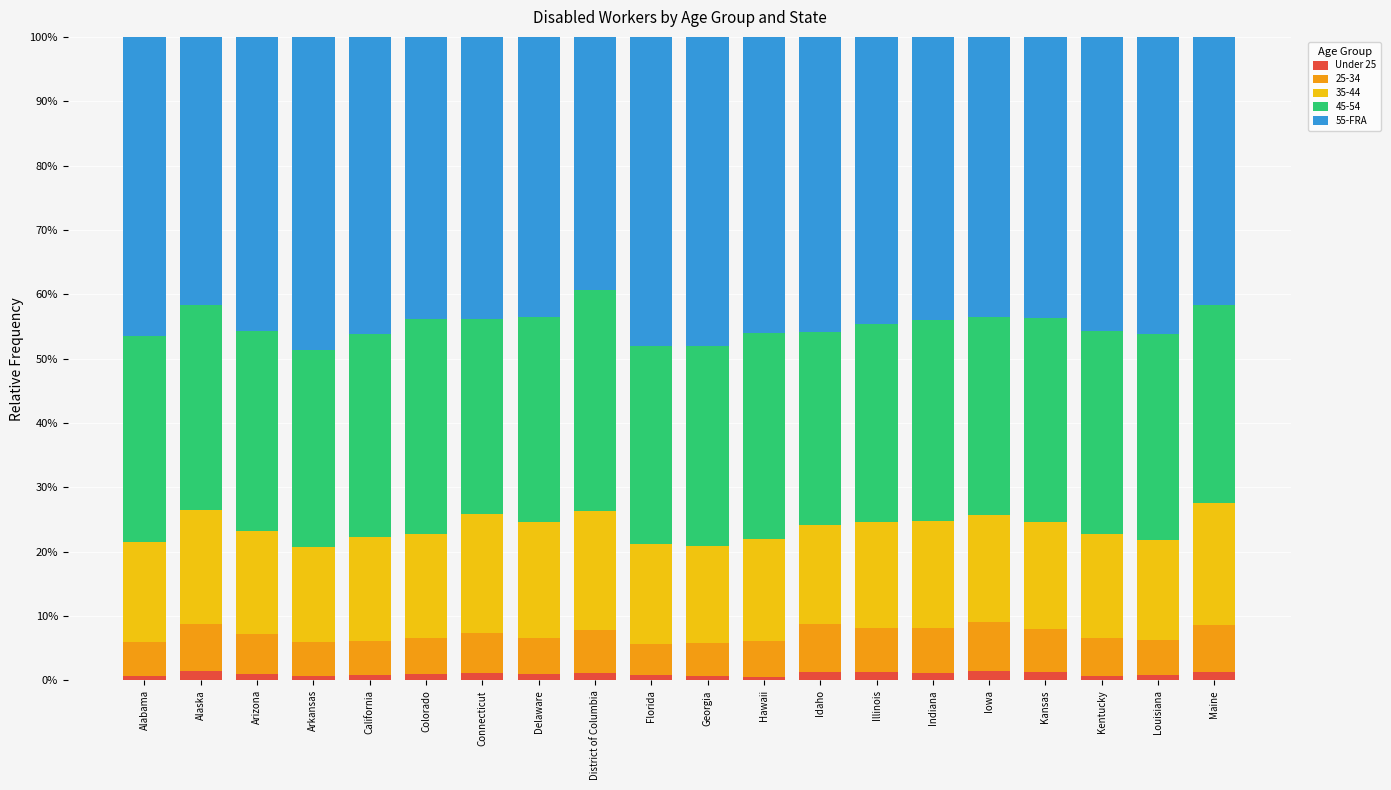

What is the difference between the 55-FRA values at California and Maine?

4.5